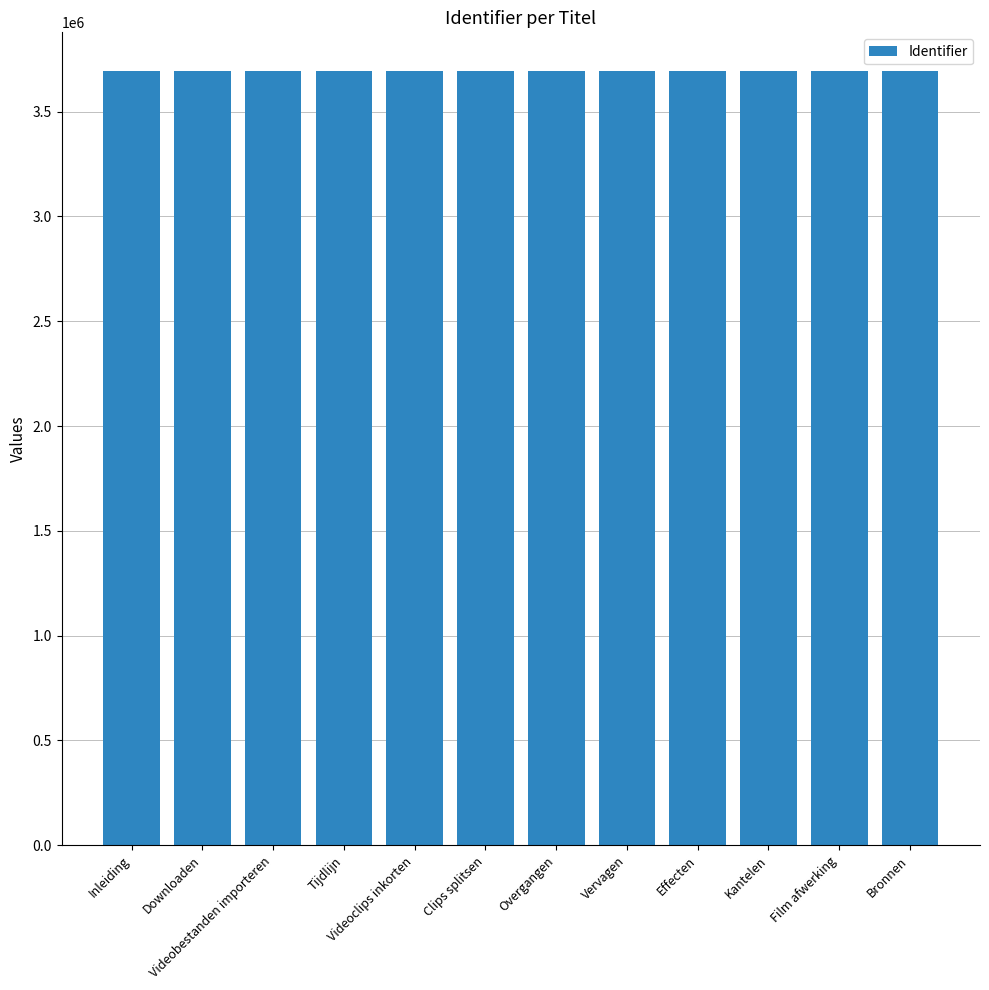

What is the minimum value shown in the chart?

3693502